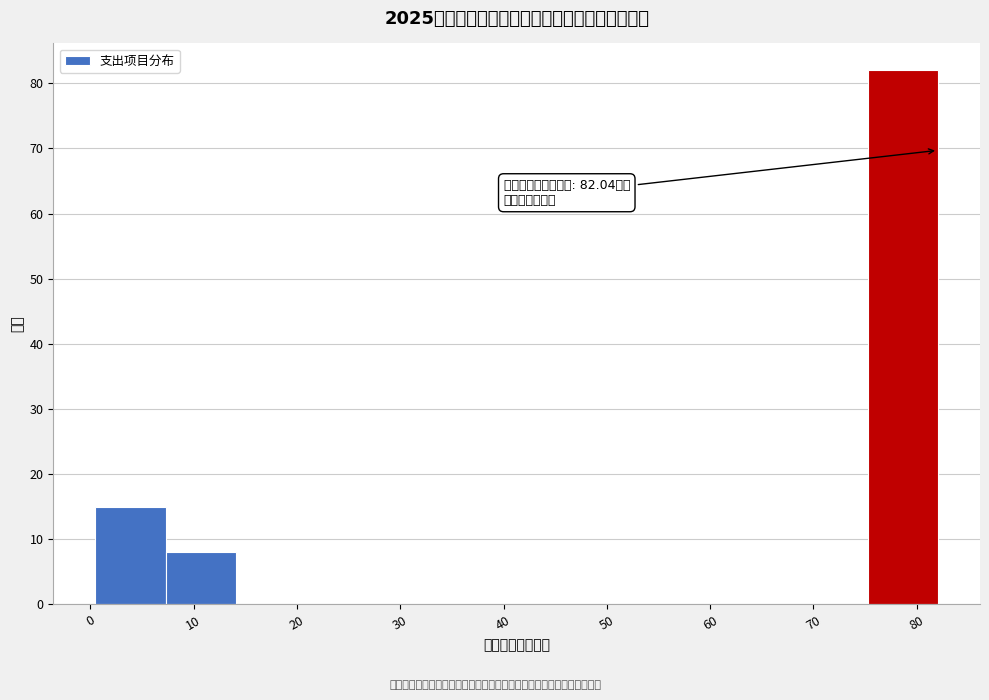

Over which range of the x-axis is the bar tallest?

75 to 82